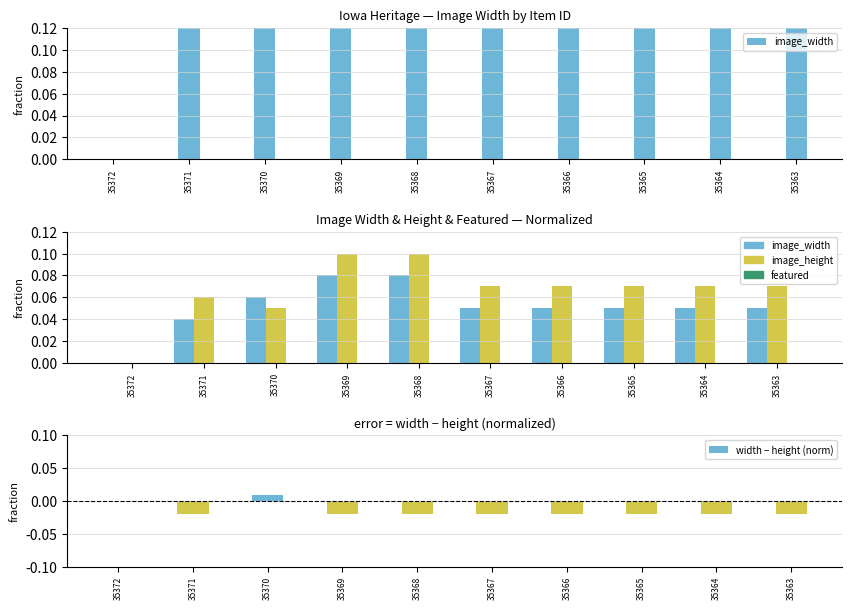

What is the total value across all series at 35369?

0.2